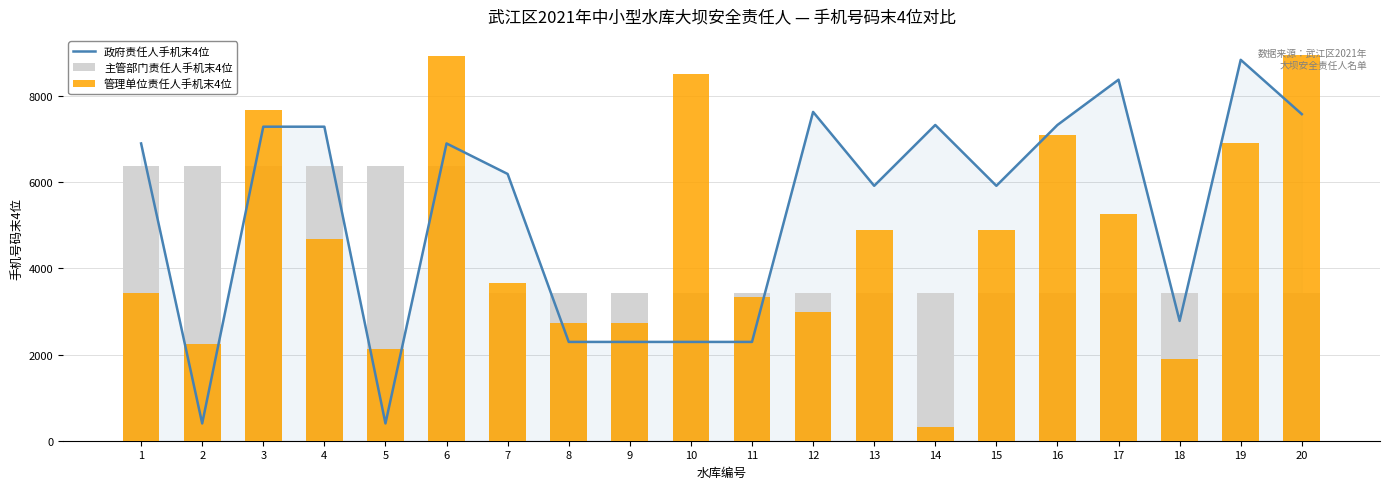

Count the number of data series in this chart.

3